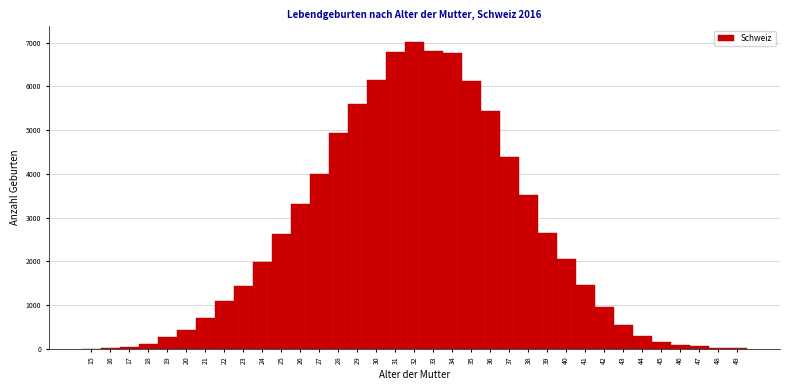

What is the change in value from 29 to 31?

+1175